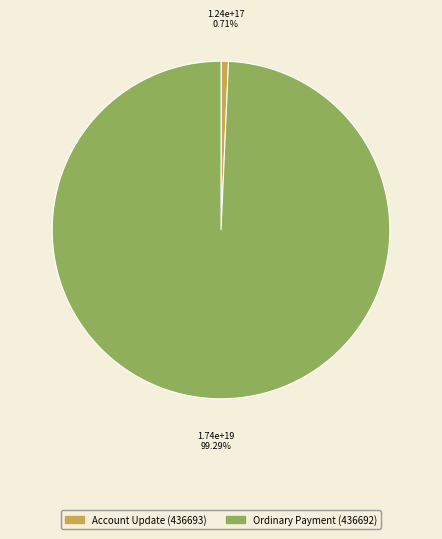

Between Ordinary Payment (436692) and Account Update (436693), which is larger?

Ordinary Payment (436692)